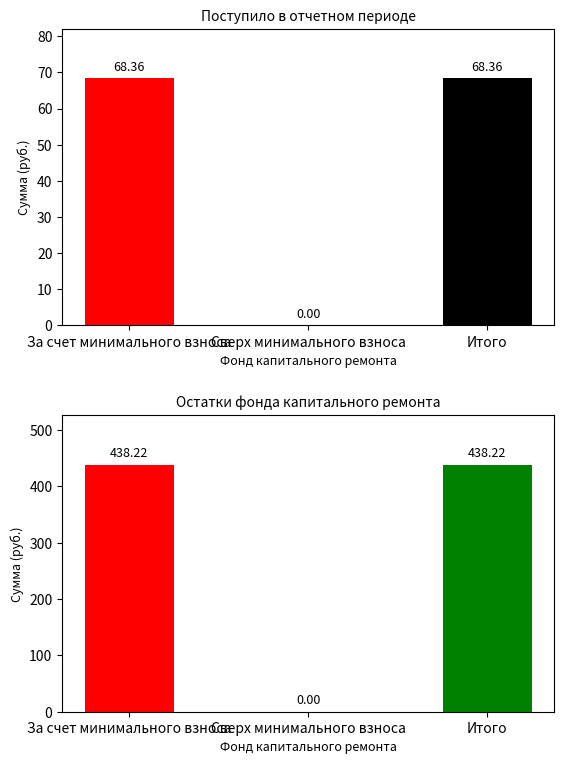

Which category has the lowest value in the Остаток конец series?

Сверх минимального взноса